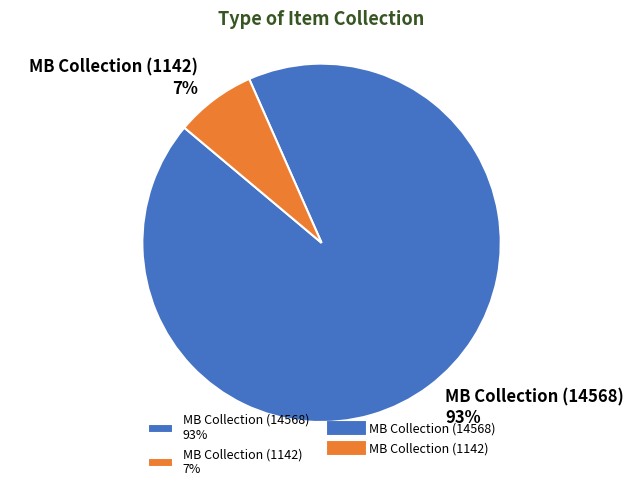

The MB Collection (14568) slice represents 93% of the pie. True or false?

True